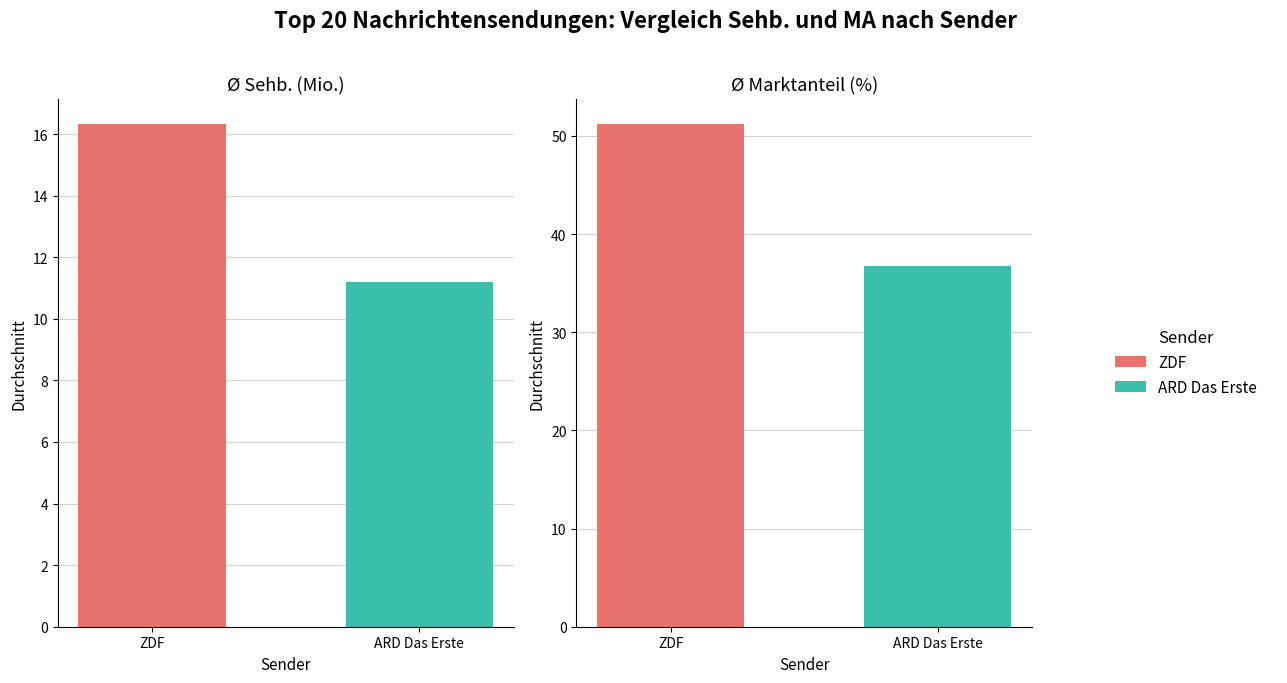

At which label does MA (%) reach its peak?

ZDF